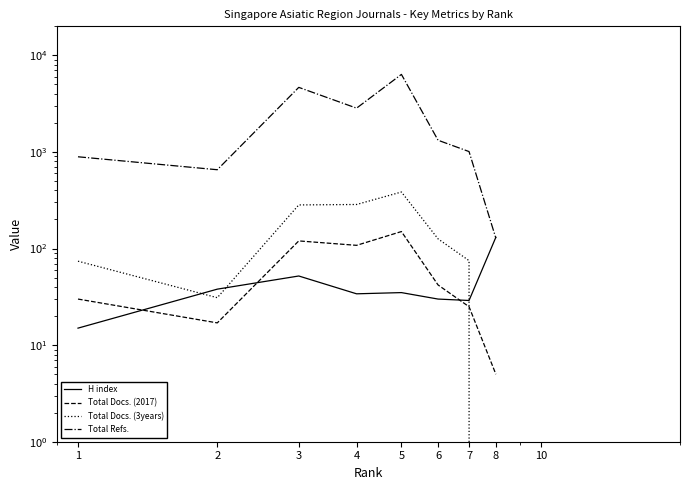

The value of Total Refs. at 7 is 1772. True or false?

False